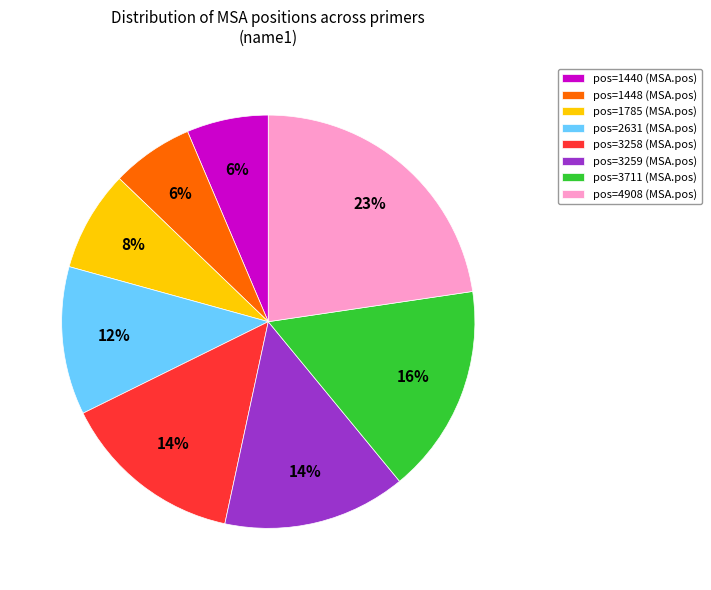

What is the ratio of the value at pos=1785 to the value at pos=3258?

0.6